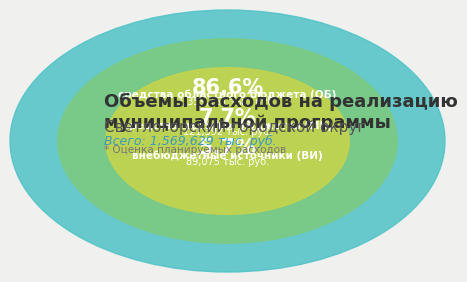

How much of the chart is everything except внебюджетные источники (ВИ)?

94.3%